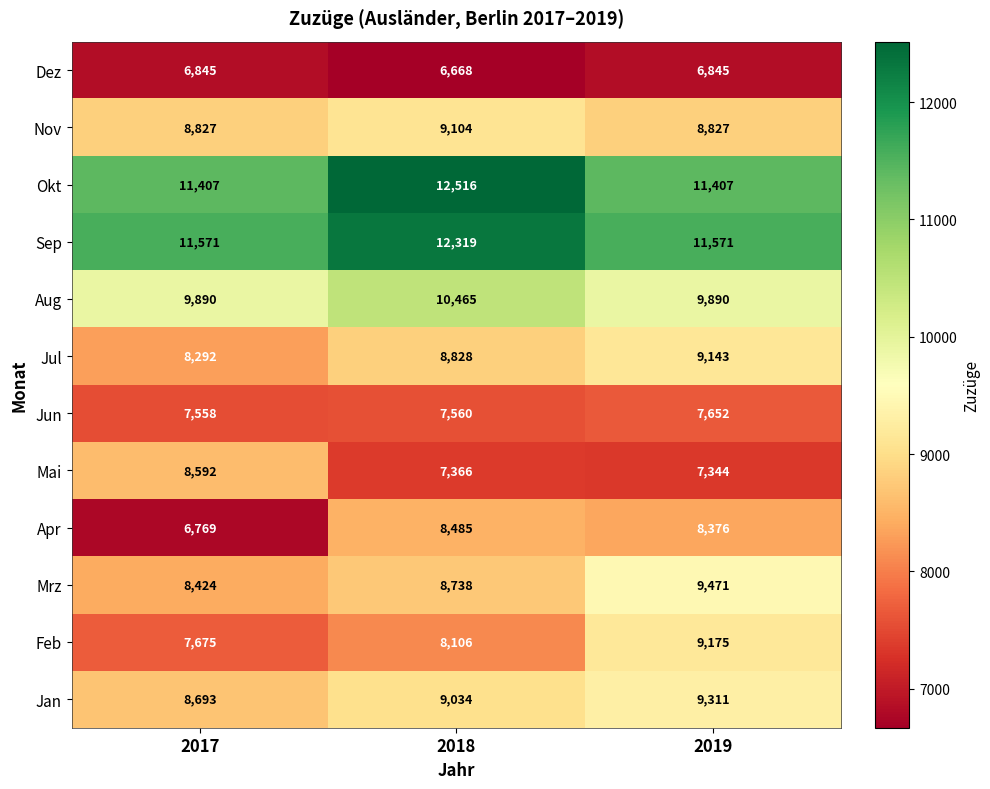

What is the difference between the highest and lowest values at 2017?

4802